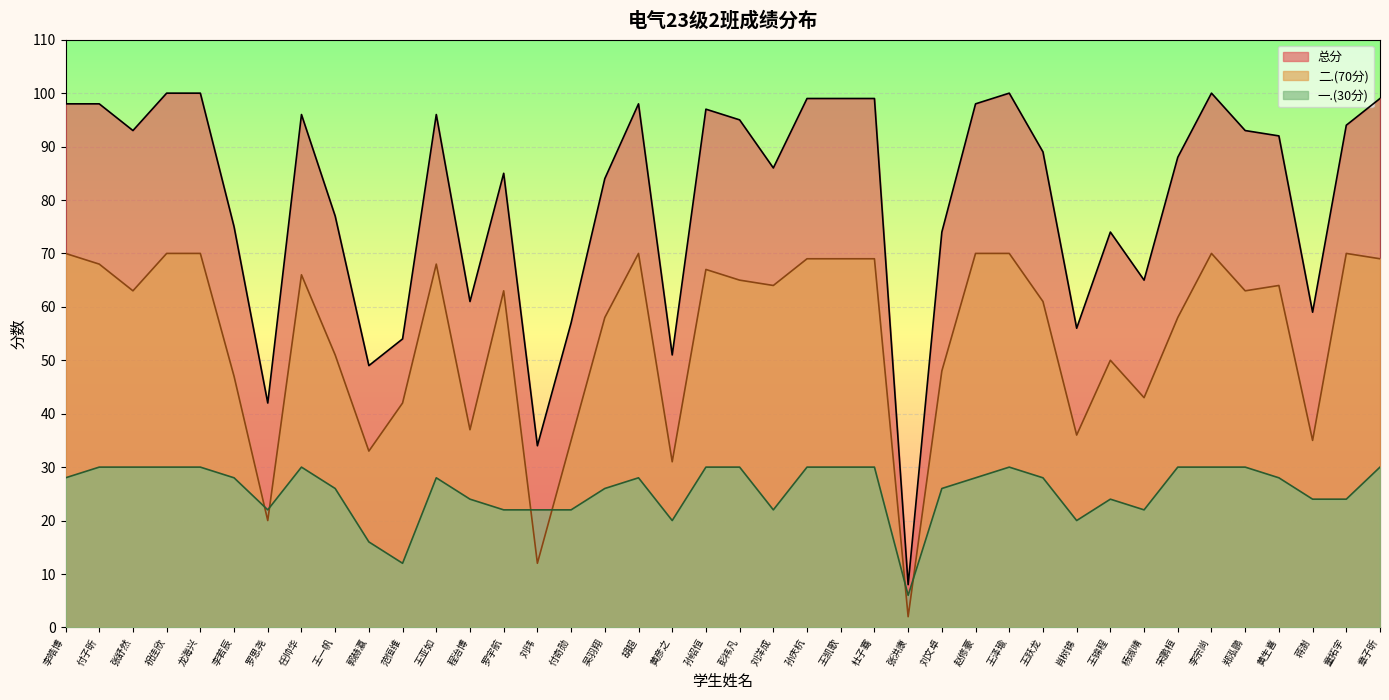

What is the value of the 一.(30分) point at the 16th from the left?

22